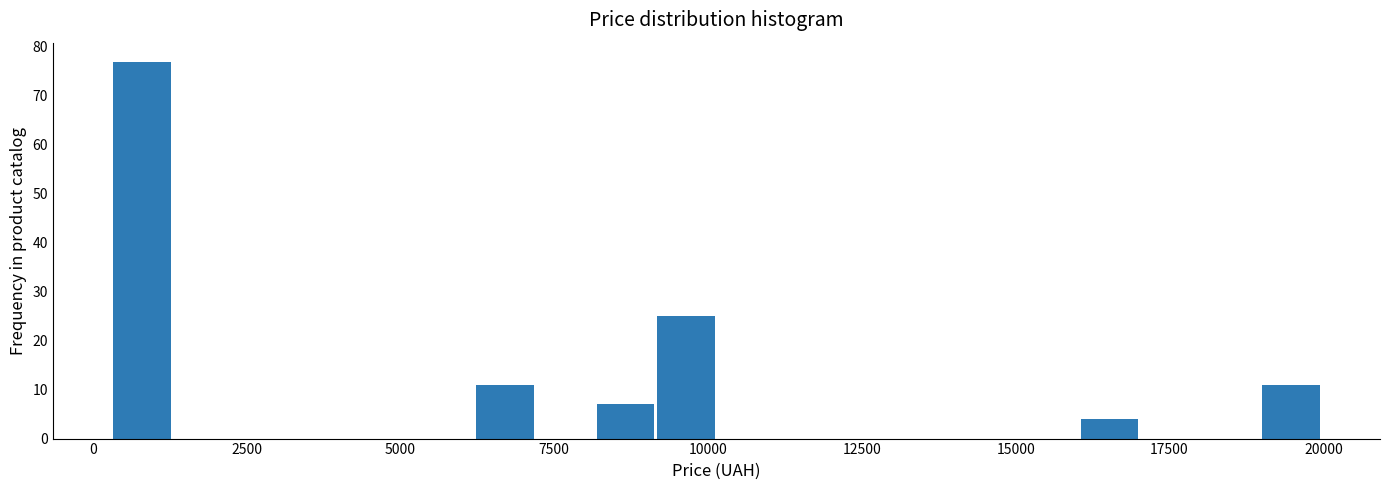

Read against the x-axis, roughly where is the centre of the tallest bar?

1000